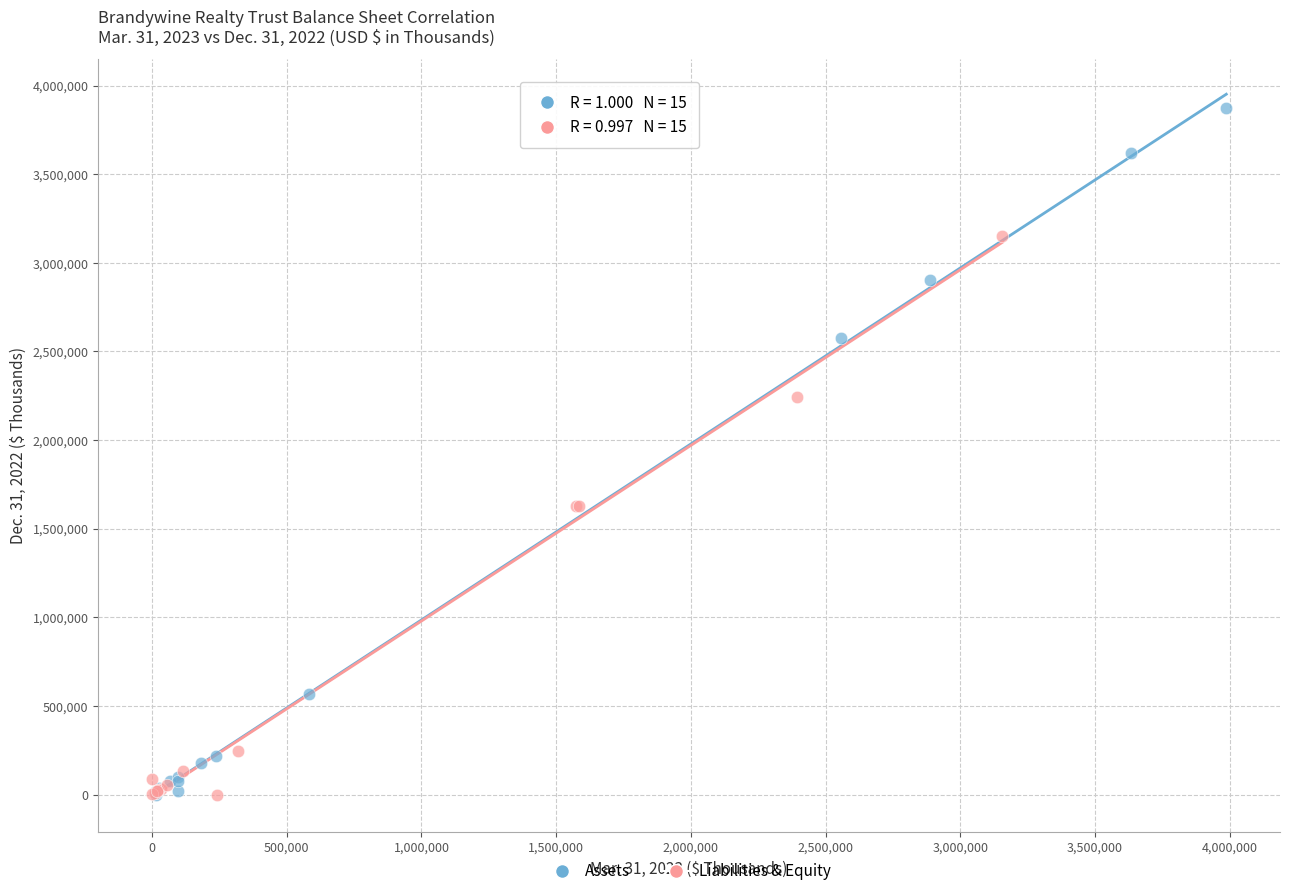

Which series contains the highest Y value?

Assets